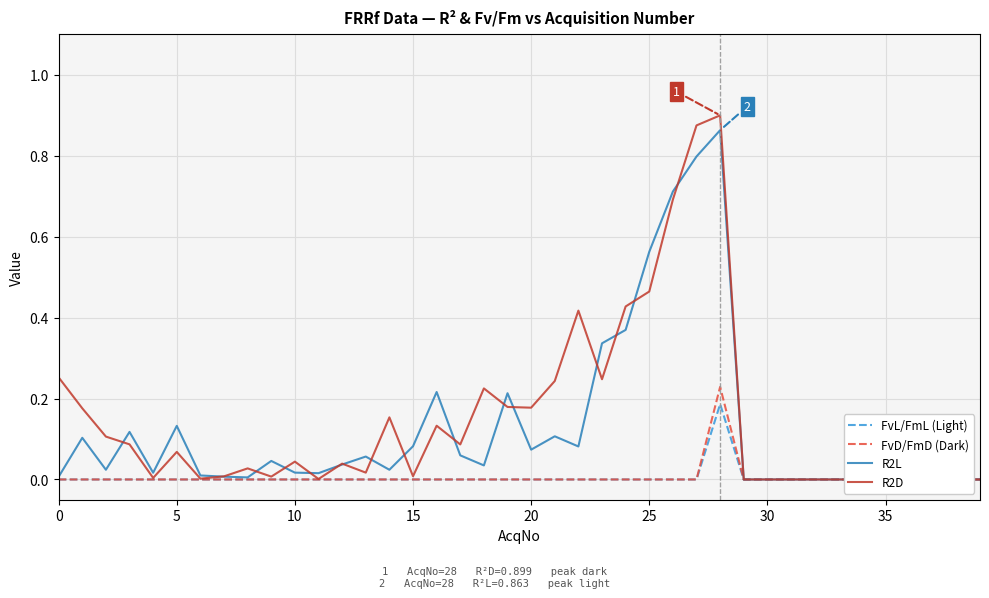

At how many categories does at least one series exceed 0?

29